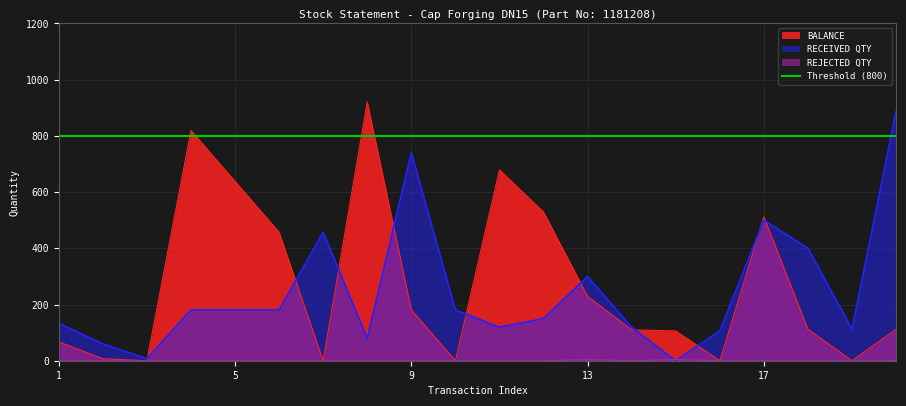

What are all the series names shown in the legend?

BALANCE, RECEIVED QTY, REJECTED QTY